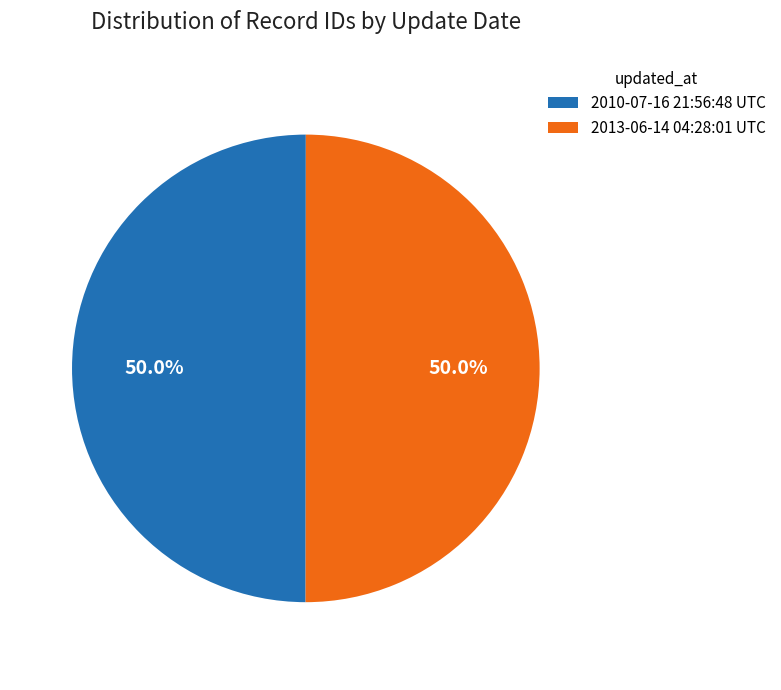

Do 2010-07-16 21:56:48 UTC and 2013-06-14 04:28:01 UTC together represent more than half of the pie?

Yes